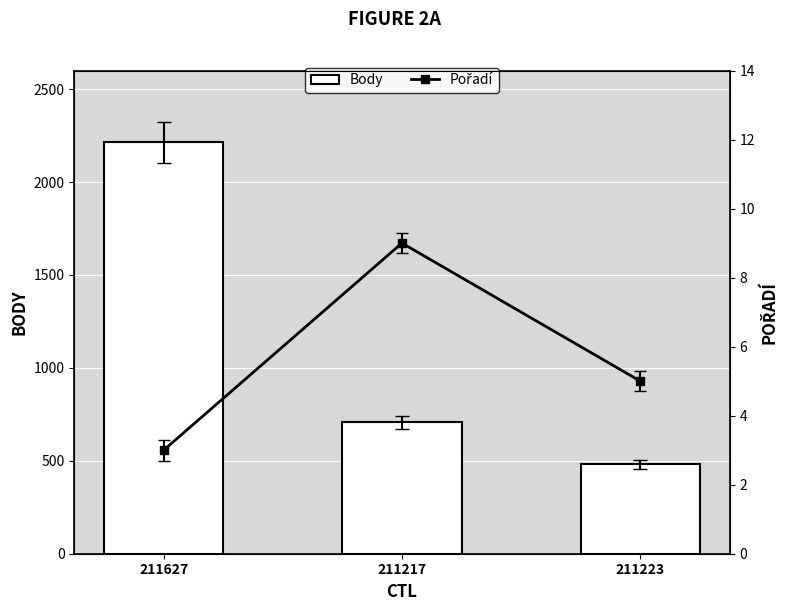

Where is Pořadí nearest to the value 6?

211223